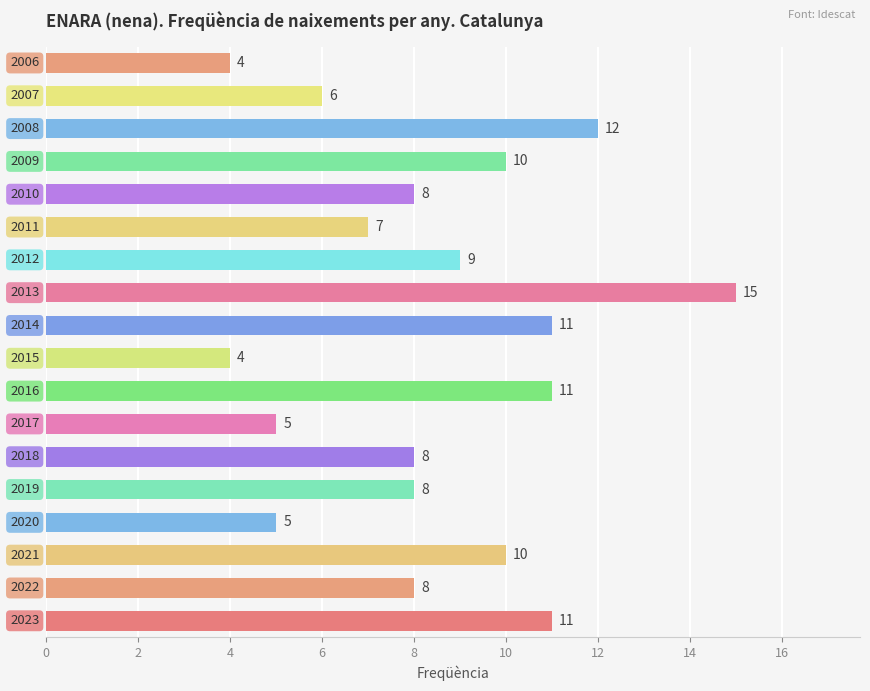

What is the difference between the maximum and minimum values?

11